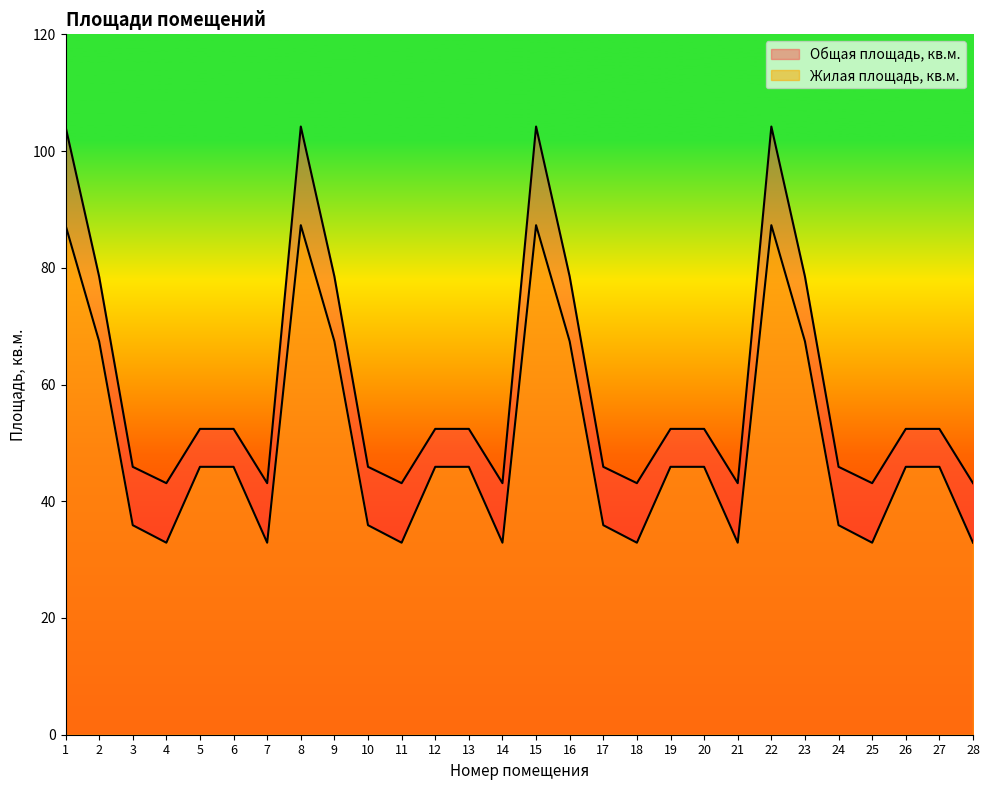

Reading right to left, extract all data points from this chart.

Жилая площадь, кв.м.: 32.9	45.9	45.9	32.9	35.9	67.4	87.3	32.9	45.9	45.9	32.9	35.9	67.4	87.3	32.9	45.9	45.9	32.9	35.9	67.4	87.3	32.9	45.9	45.9	32.9	35.9	67.4	87.3
Общая площадь, кв.м.: 43.1	52.4	52.4	43.1	45.9	78.5	104.2	43.1	52.4	52.4	43.1	45.9	78.5	104.2	43.1	52.4	52.4	43.1	45.9	78.5	104.2	43.1	52.4	52.4	43.1	45.9	78.5	104.2